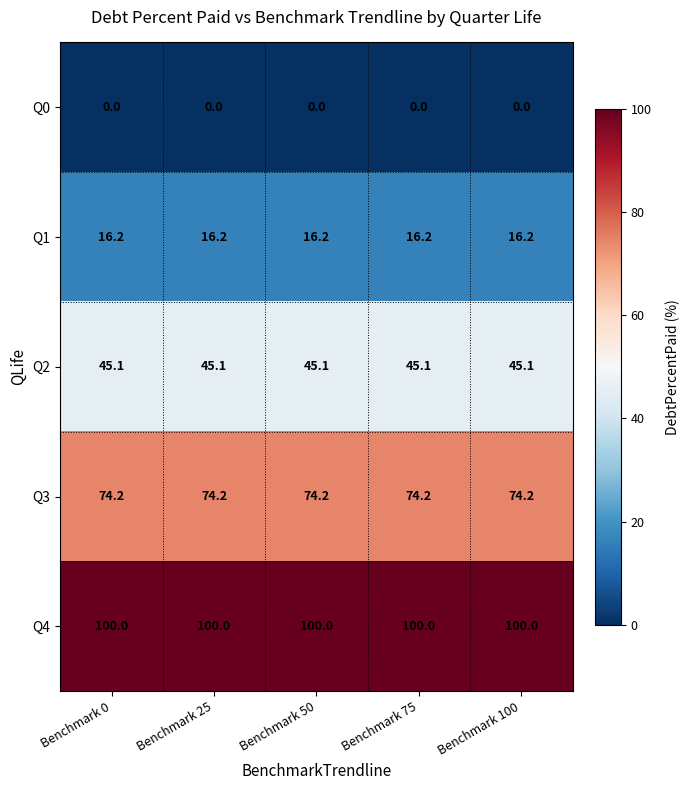

What is the spread (max minus min) of values at Benchmark 0?

100.0